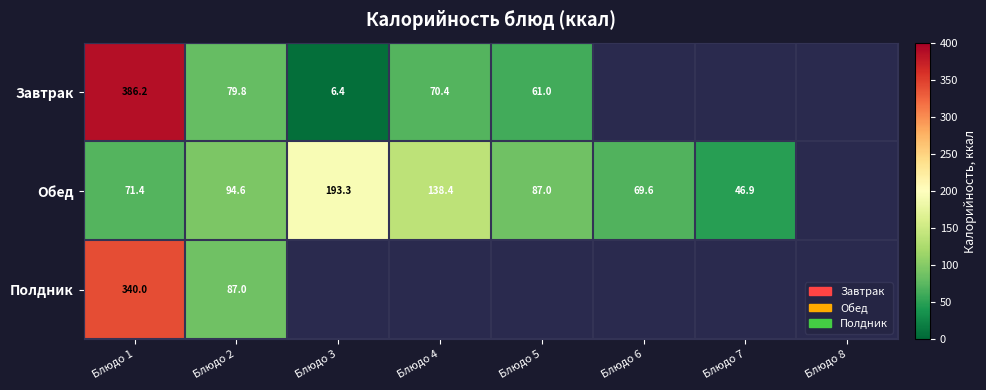

At how many categories does at least one series exceed 318?

1